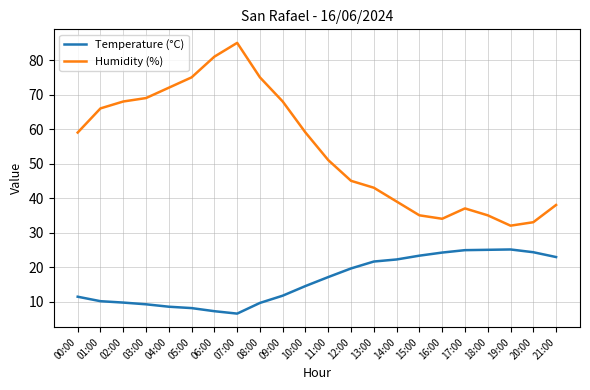

At which label does Temperature (°C) reach its minimum?

07:00